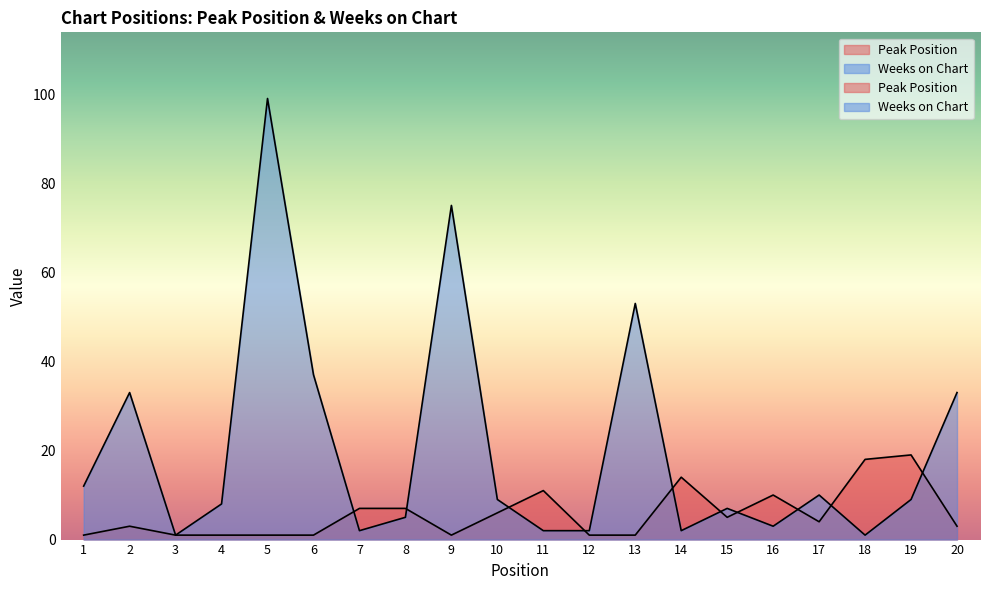

Does the chart have visible grid lines?

No